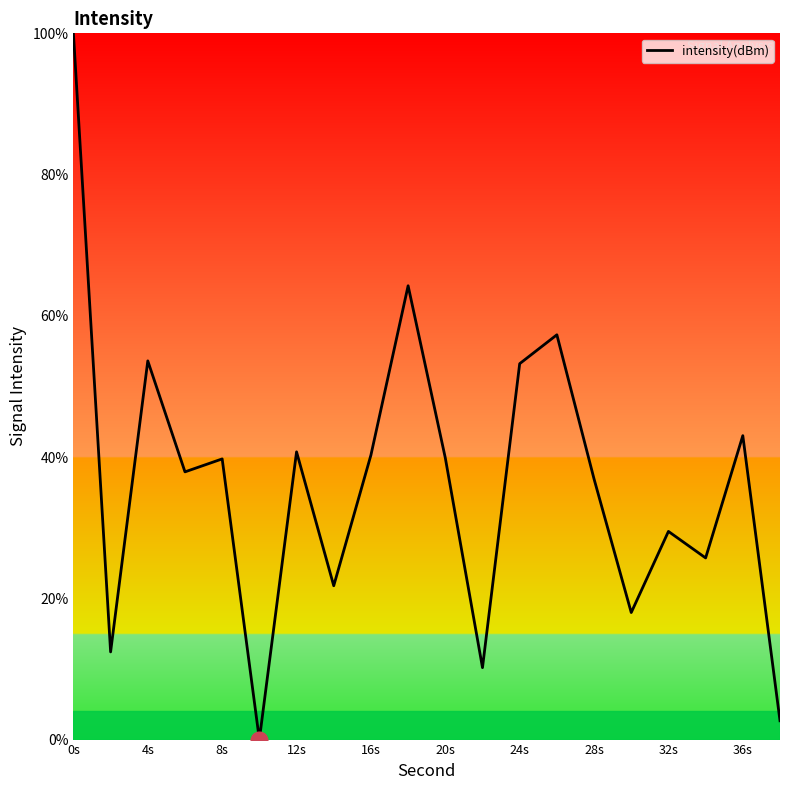

What is the difference between the maximum and minimum values?

100.0